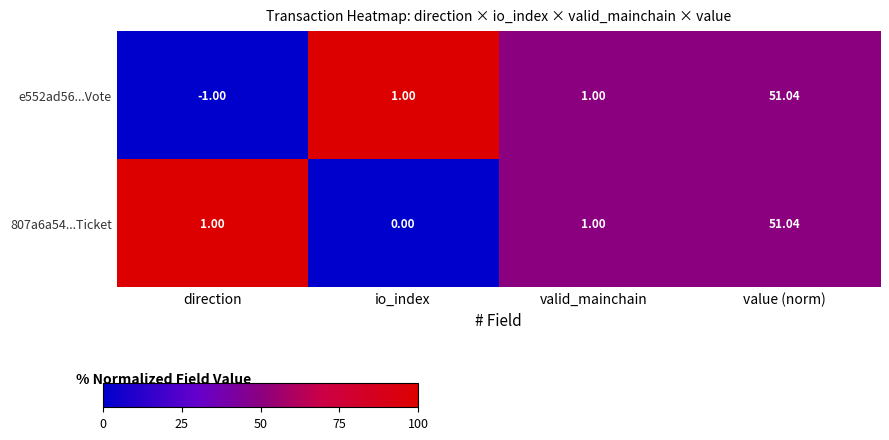

At which category is the sum across all series the highest?

value (norm)